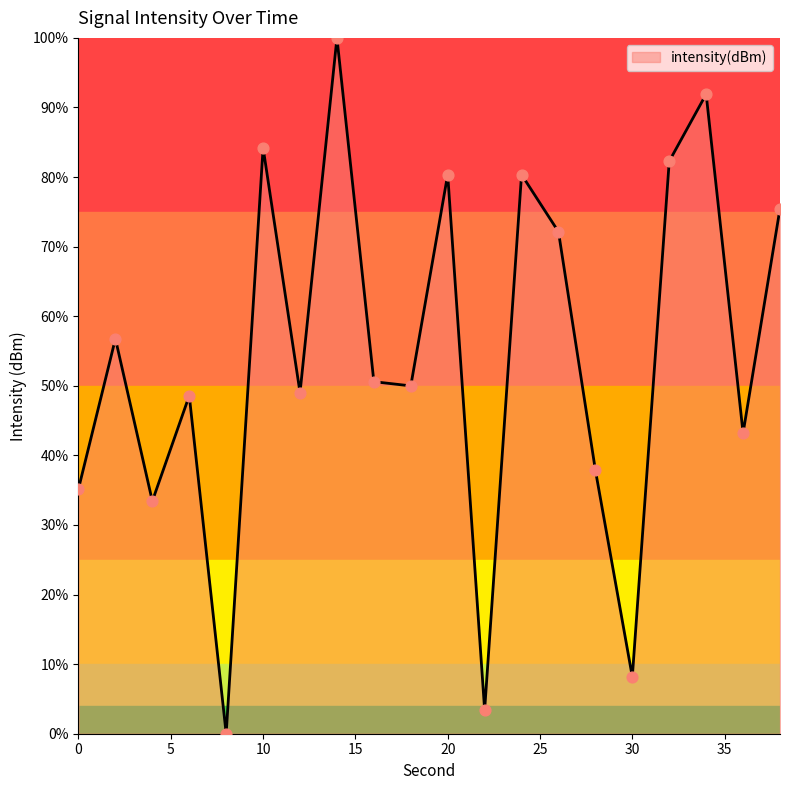

What is the difference between the maximum and minimum values?

100.0